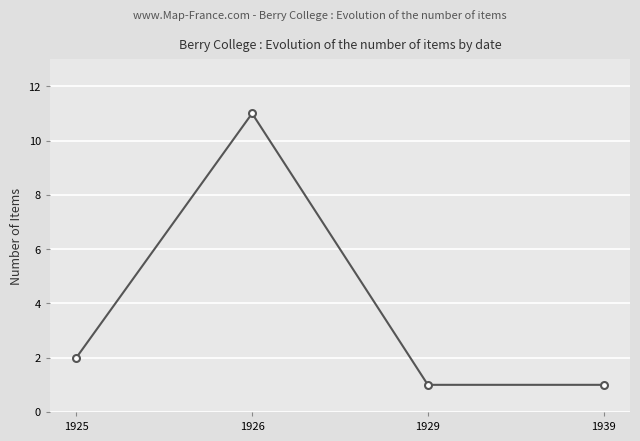

Where is the first local maximum?

1926